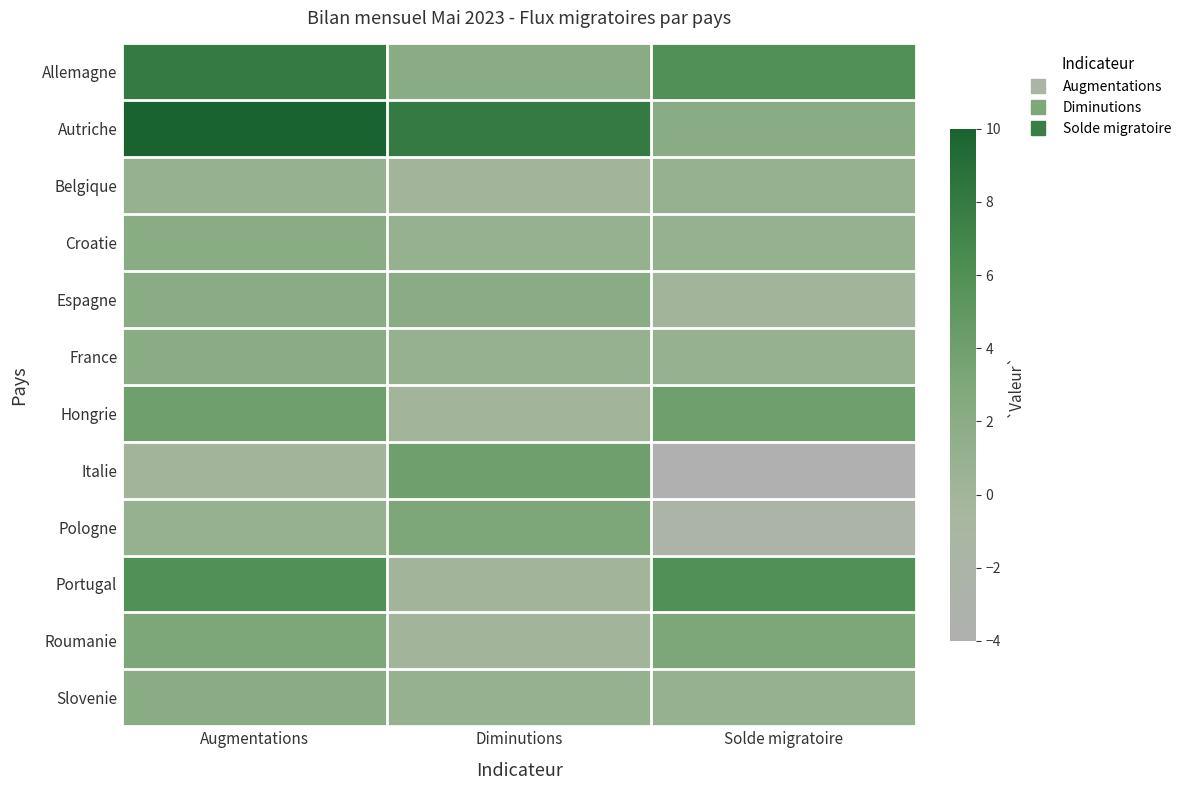

Reading right to left, extract all data points from this chart.

Allemagne: Solde migratoire=6	Diminutions=2	Augmentations=8
Autriche: Solde migratoire=2	Diminutions=8	Augmentations=10
Belgique: Solde migratoire=1	Diminutions=0	Augmentations=1
Croatie: Solde migratoire=1	Diminutions=1	Augmentations=2
Espagne: Solde migratoire=0	Diminutions=2	Augmentations=2
France: Solde migratoire=1	Diminutions=1	Augmentations=2
Hongrie: Solde migratoire=4	Diminutions=0	Augmentations=4
Italie: Solde migratoire=-4	Diminutions=4	Augmentations=0
Pologne: Solde migratoire=-2	Diminutions=3	Augmentations=1
Portugal: Solde migratoire=6	Diminutions=0	Augmentations=6
Roumanie: Solde migratoire=3	Diminutions=0	Augmentations=3
Slovenie: Solde migratoire=1	Diminutions=1	Augmentations=2